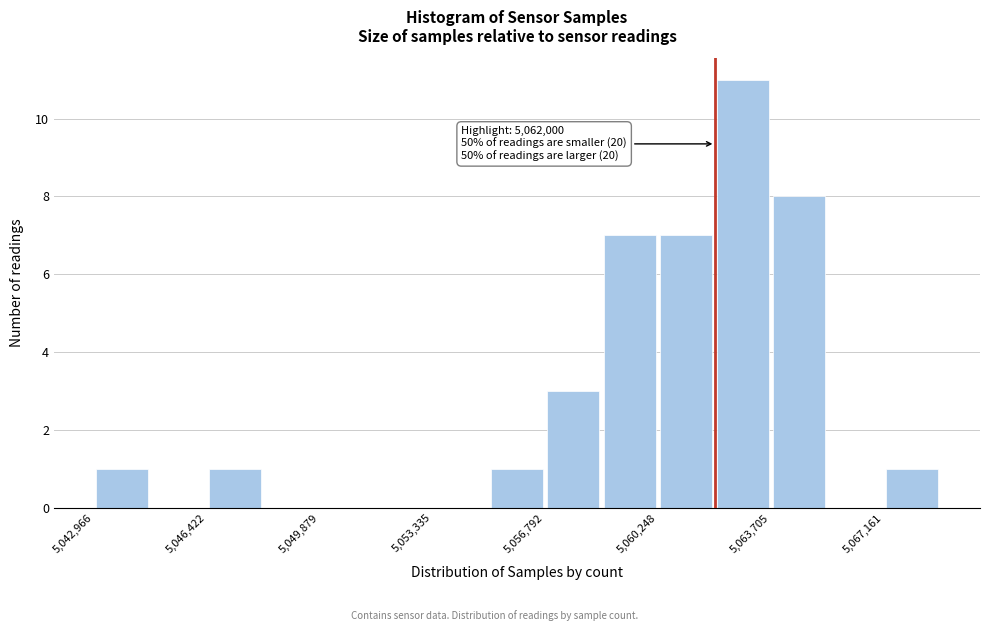

Around what value on the x-axis is the tallest bar? Give the approximate position of its centre, as read against the axis.

5063000